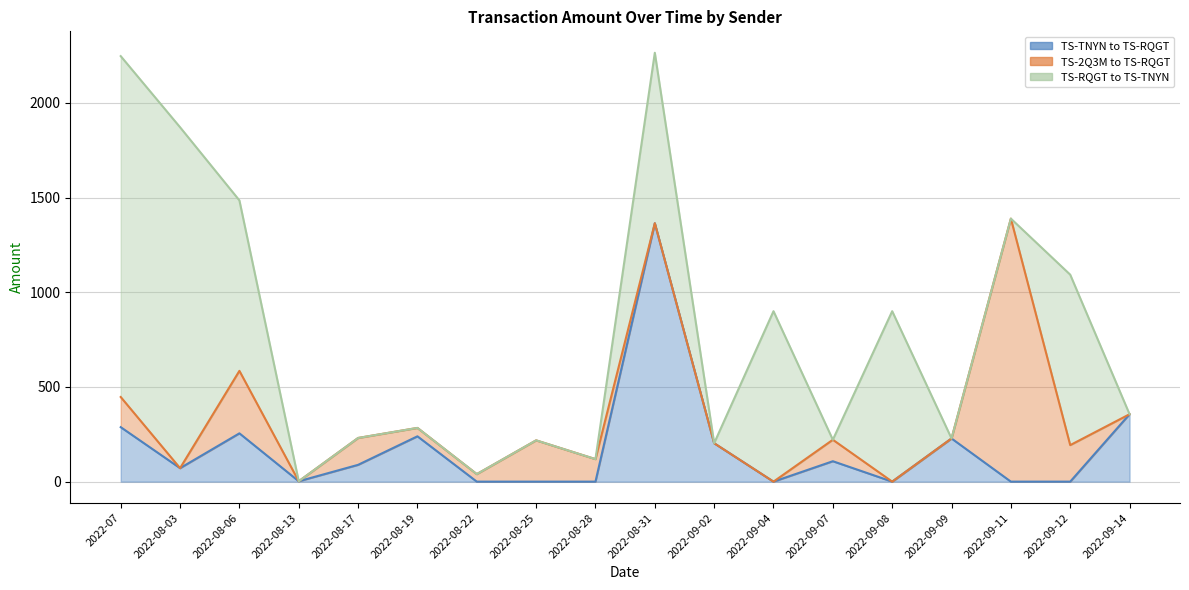

Between 2022-08-19 and 2022-09-04, which series saw the biggest shift?

TS-RQGT to TS-TNYN